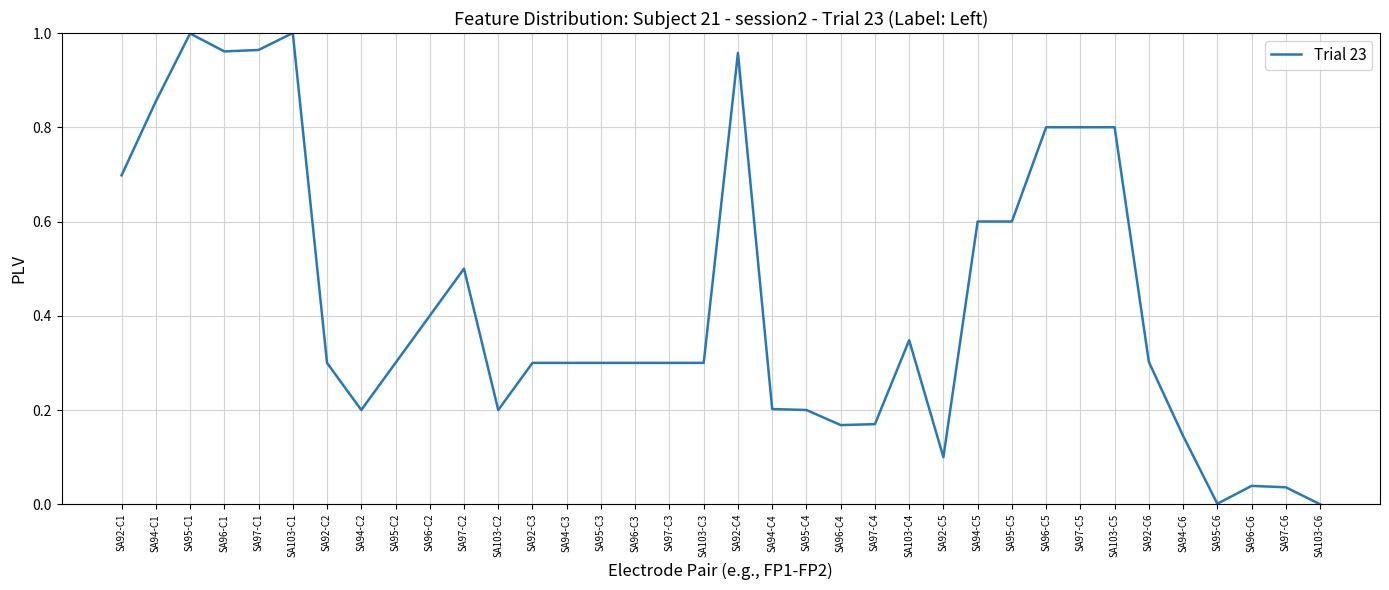

What position from the right is SA92-C5?

12